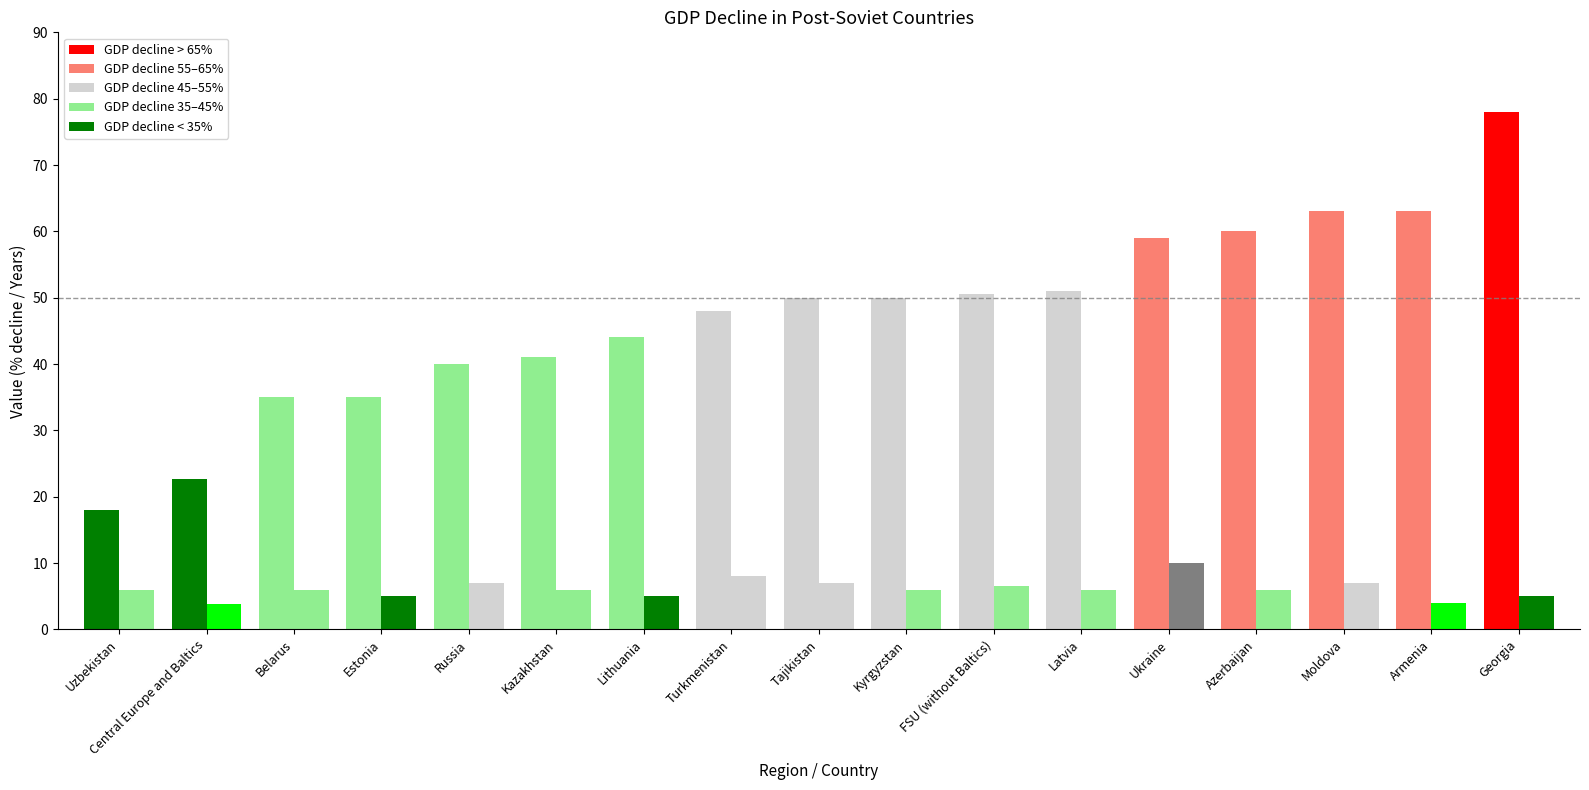

Count the number of categories in the chart.

17